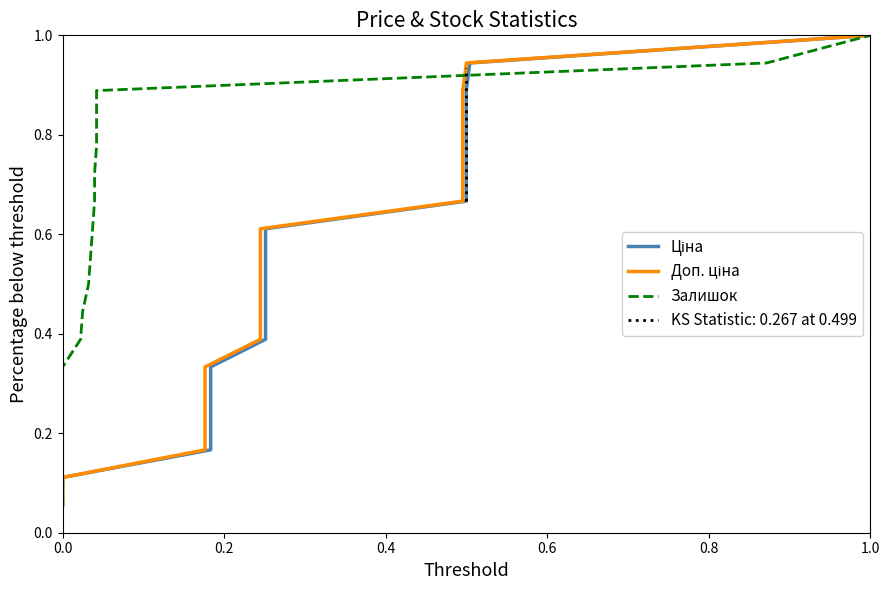

Which series has the largest range (max minus min)?

Ціна